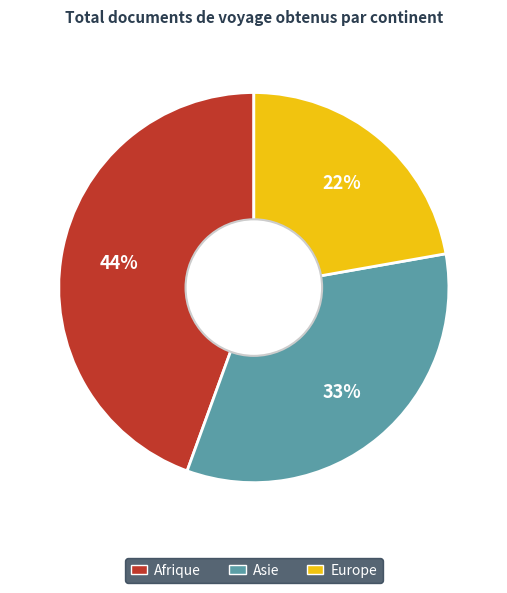

To the nearest percent, what is the average slice percentage?

33%